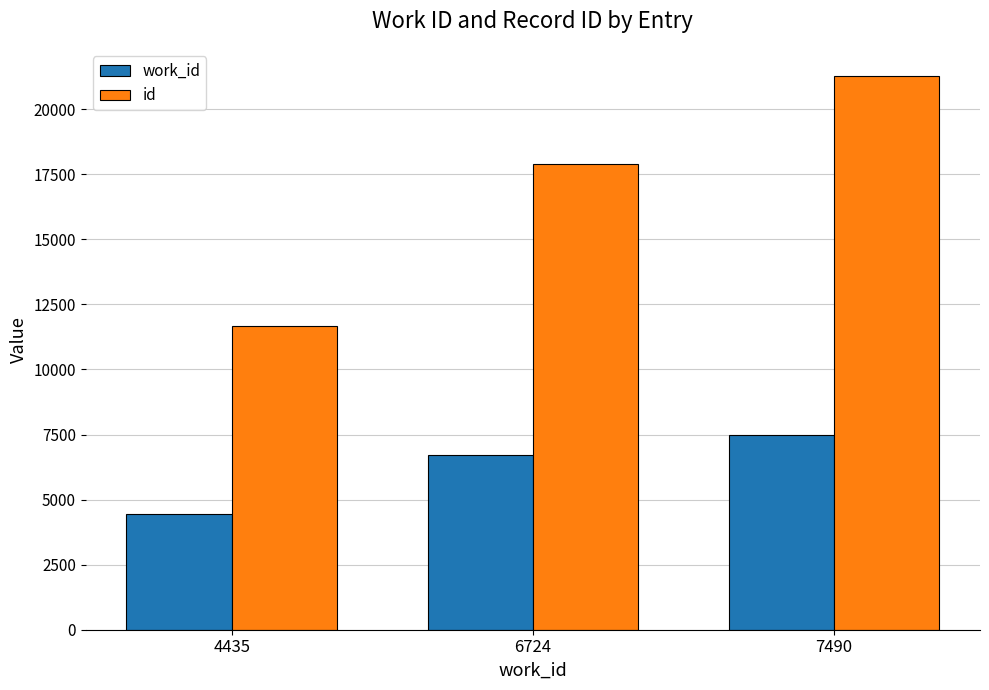

What is the value of the id bar at the 1st from the left?

11684